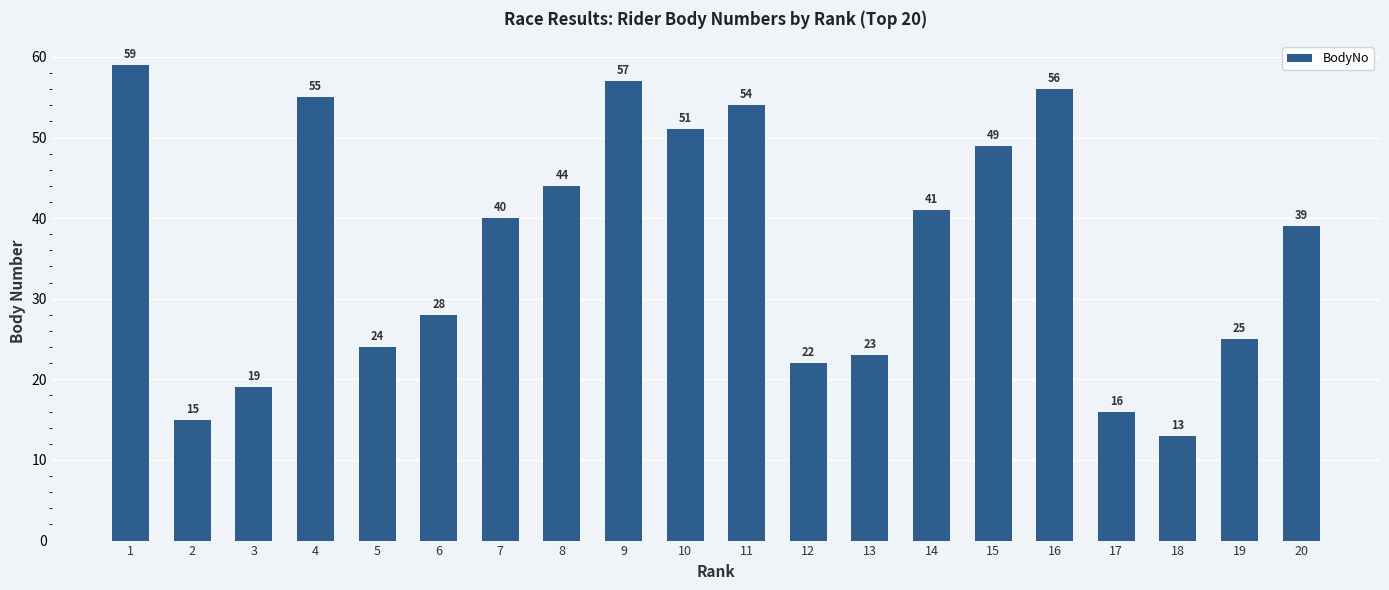

How many bars are there in total?

20